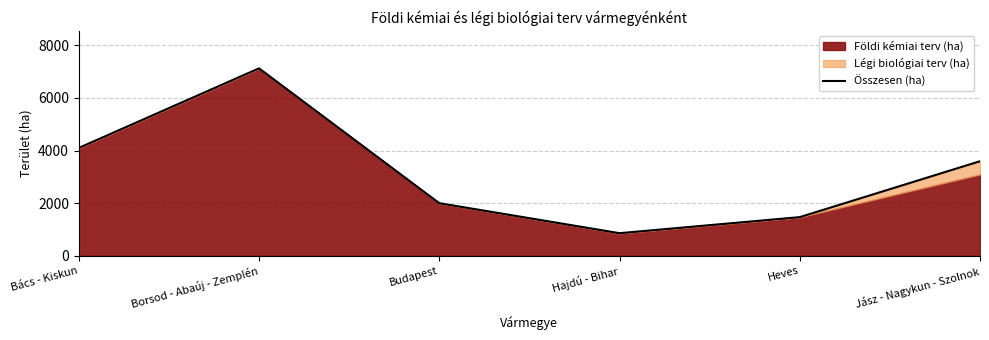

What is the minimum value shown in the chart?

860